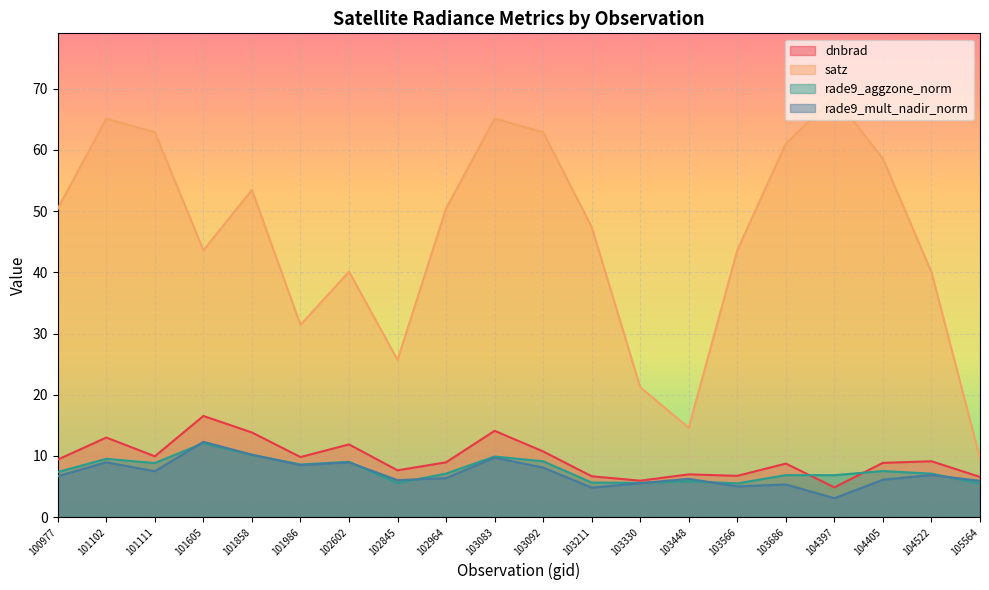

True or false: satz and rade9_aggzone_norm cross at least once.

False